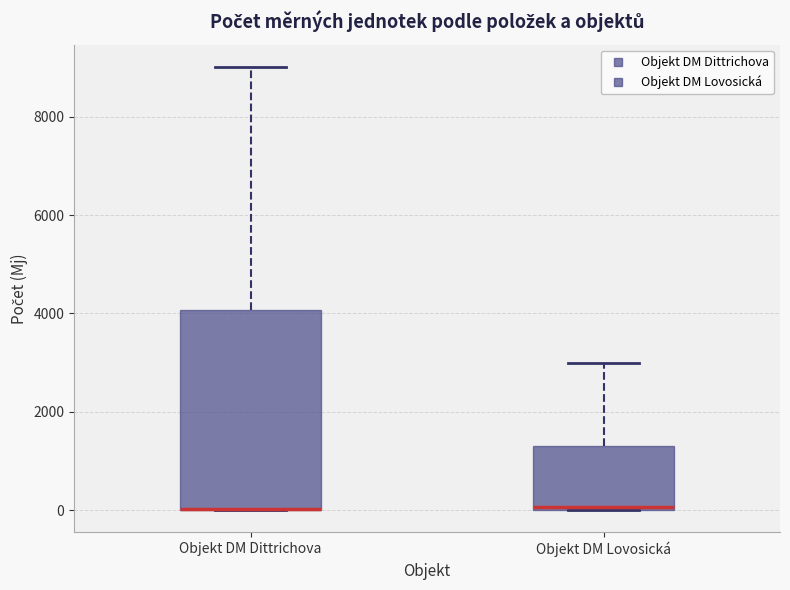

Reading left to right, transcribe this box plot: for each box, give where its median line is, the range the box spans, and where its two whiskers end, as read against the y-axis. The values are not printed on the chart, so give them approximately, as read against the axis.

Objekt DM Dittrichova: median 0 (drawn on the box's lower edge), box 0 to 4000, whiskers 0 to 9000
Objekt DM Lovosická: median 0, box 0 to 1400, whiskers 0 to 3000